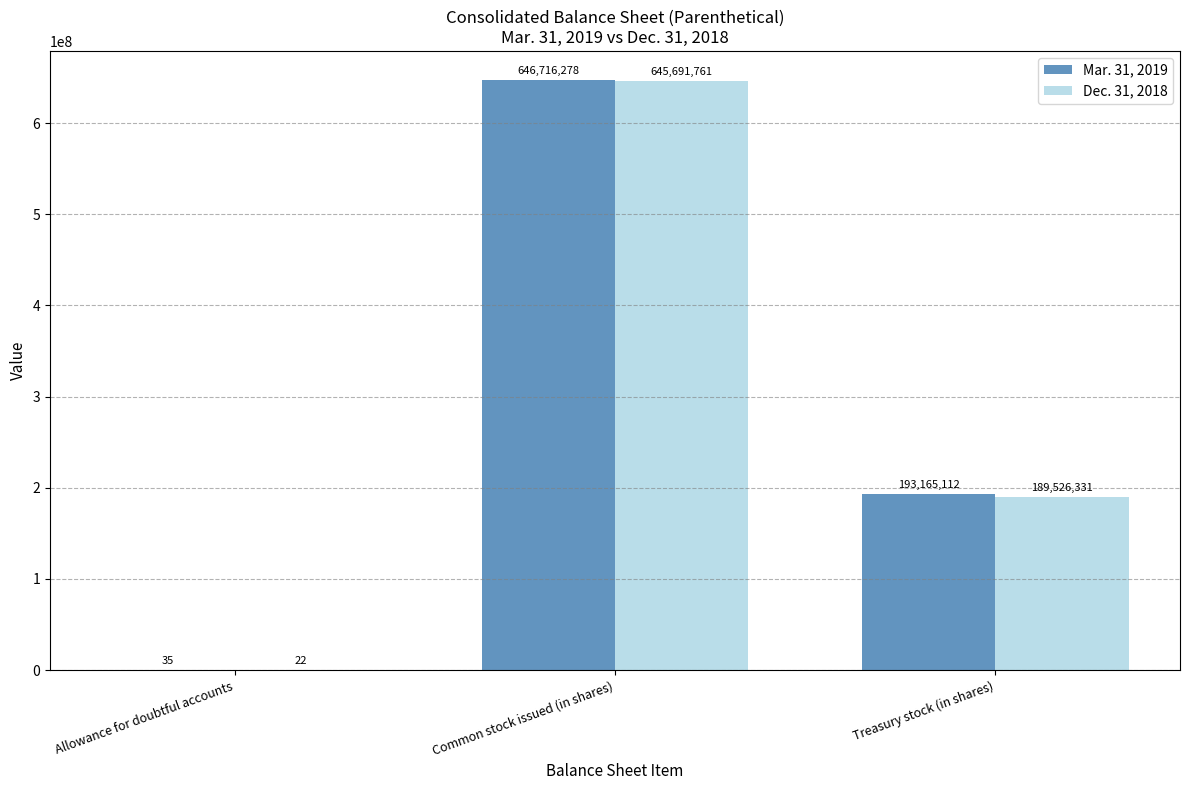

What is the sum of all Dec. 31, 2018 values?

835218114